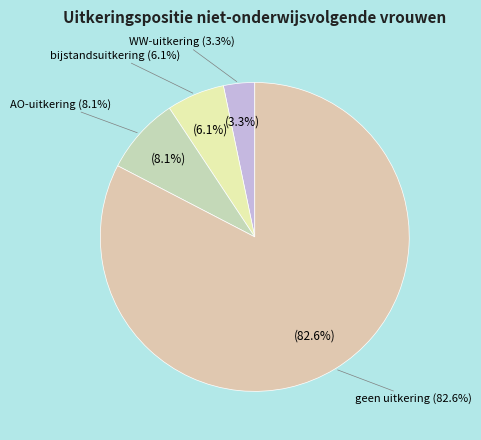

Rank the categories by value from lowest to highest.

WW-uitkering, bijstandsuitkering, AO-uitkering, geen uitkering